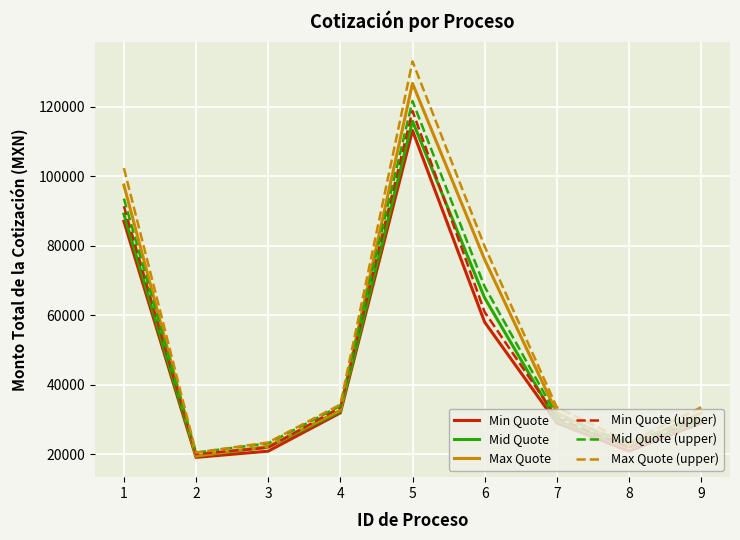

What are all the series names shown in the legend?

Min Quote, Mid Quote, Max Quote, Min Quote (upper), Mid Quote (upper), Max Quote (upper)